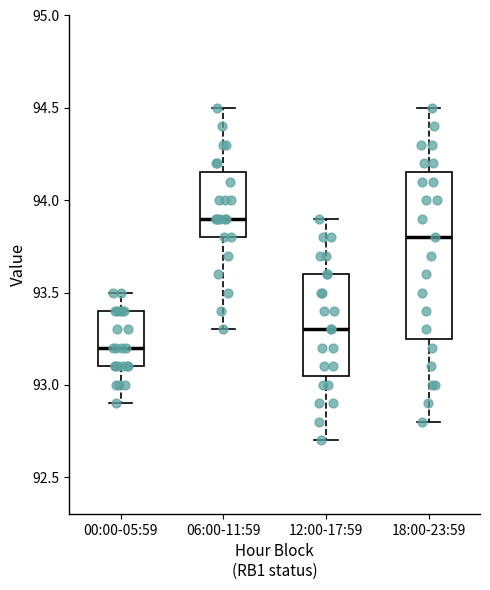

Where does the median line of the box for 12:00-17:59 sit on the y-axis? The values are not printed on the chart, so give them approximately, as read against the axis.

93.30